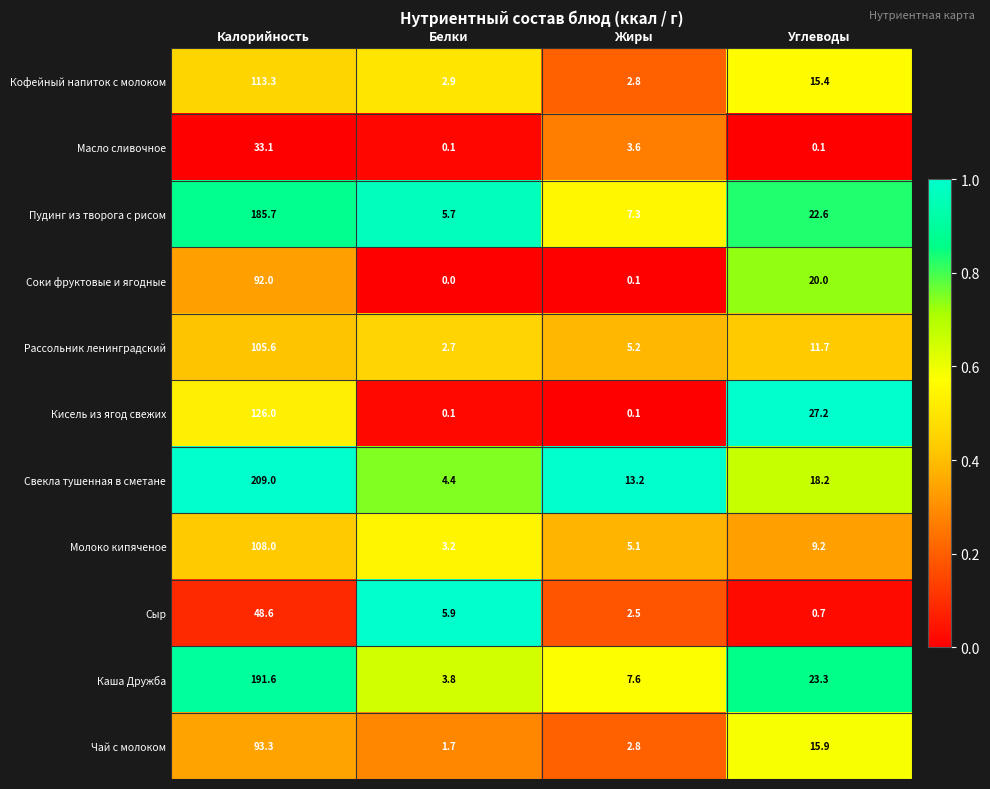

What is the sum of all Свекла тушенная в сметане values?

244.8